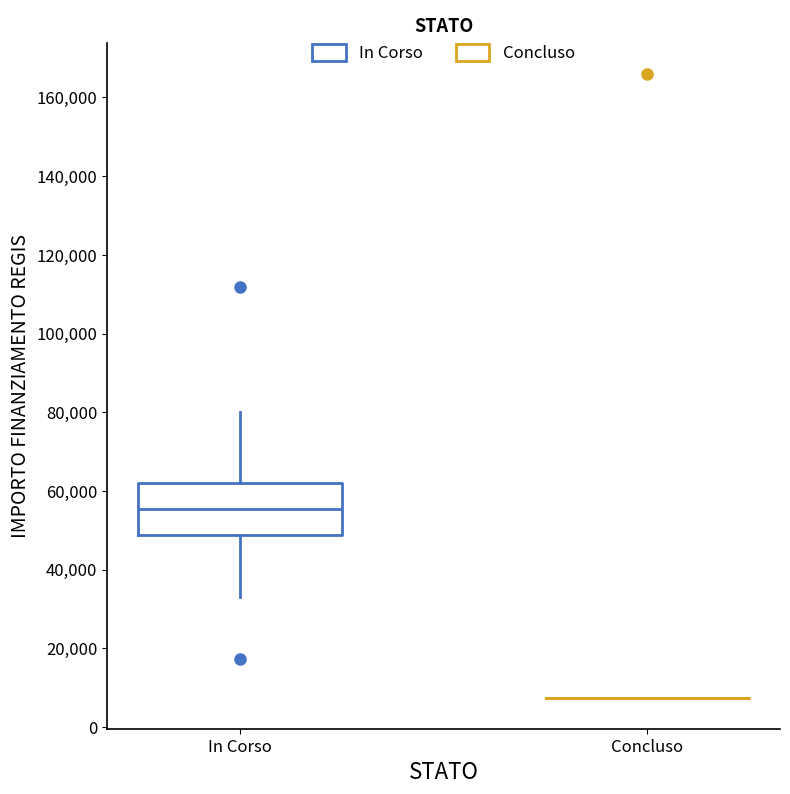

Reading left to right, transcribe this box plot: for each box, give where its median line is, the range the box spans, and where its two whiskers end, as read against the y-axis. The values are not printed on the chart, so give them approximately, as read against the axis.

In Corso: median 56000, box 48000 to 62000, whiskers 32000 to 80000
Concluso: box collapsed to a line at 8000, whiskers 8000 to 8000